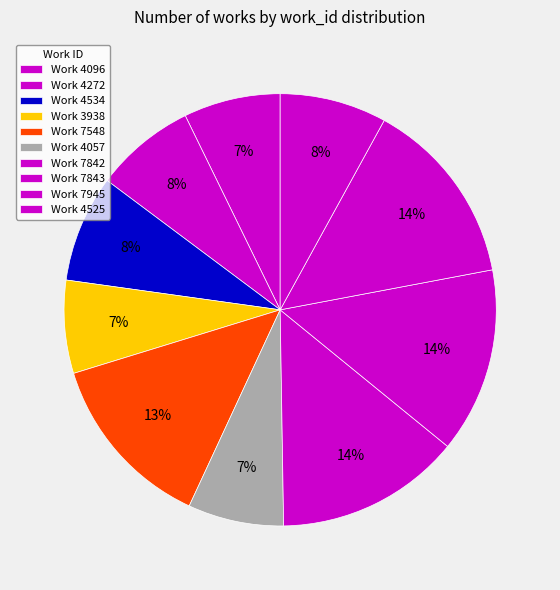

To the nearest percent, what portion does Work 4525 represent?

8%